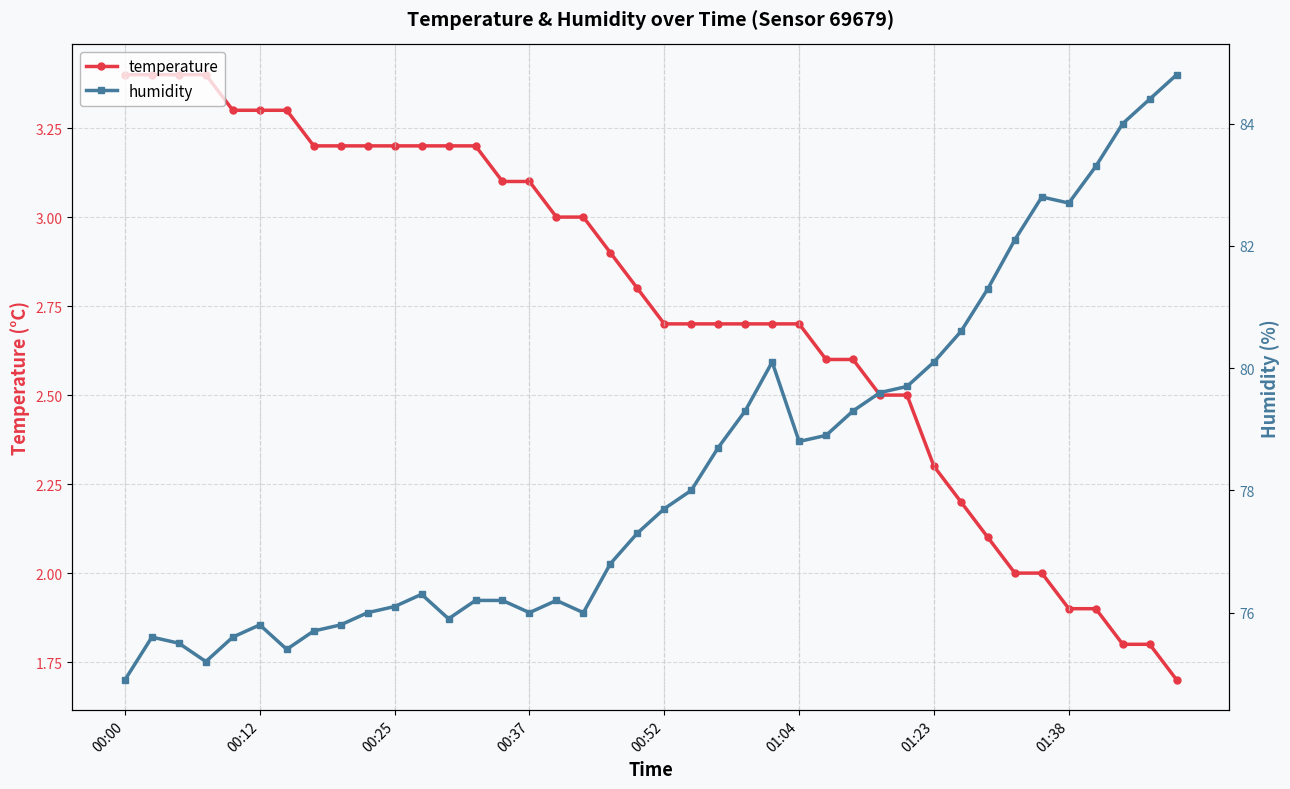

True or false: temperature and humidity intersect in this chart.

False